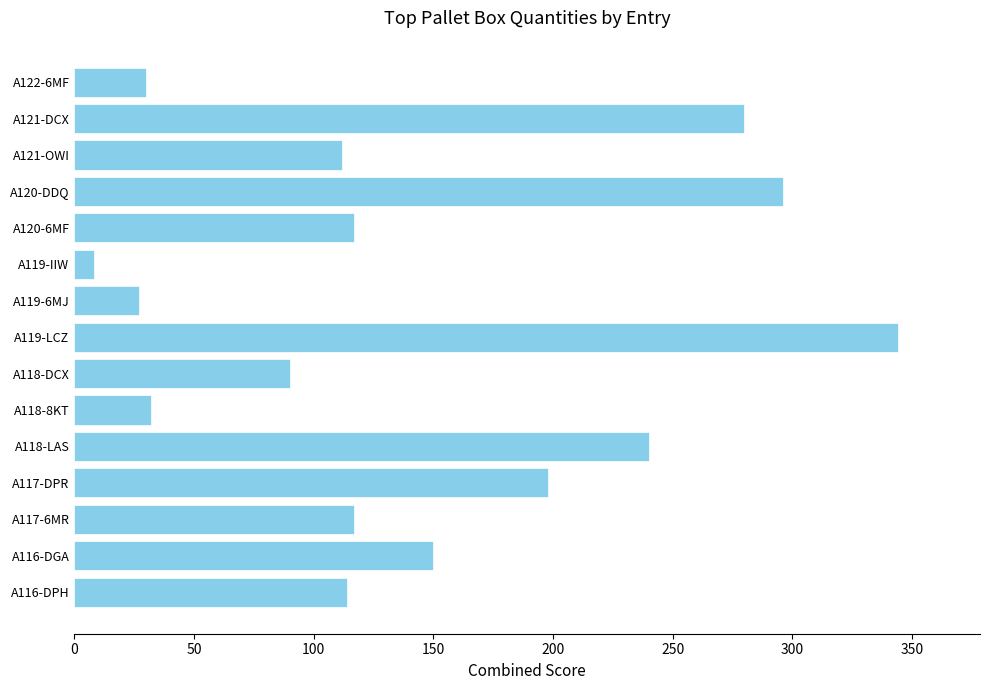

What is the average value?

144